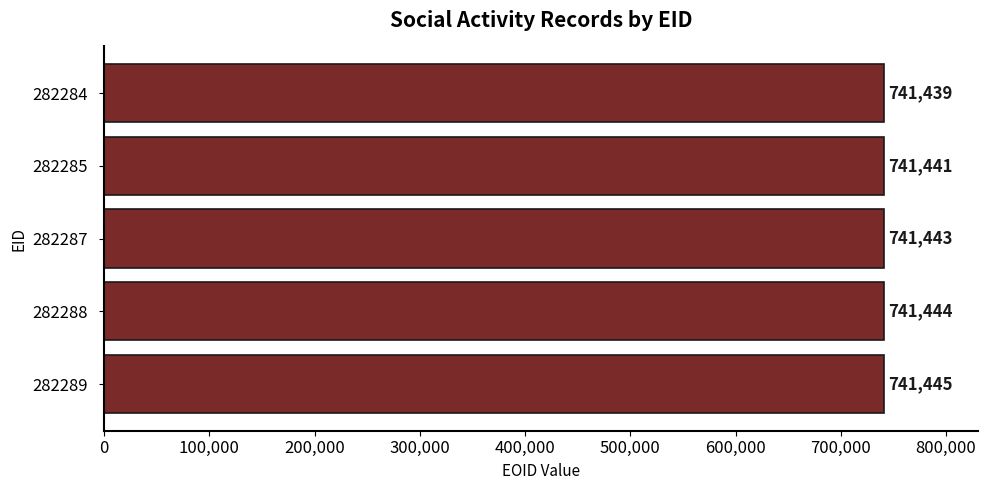

The chart shows a value of 741445 at 282289. True or false?

True